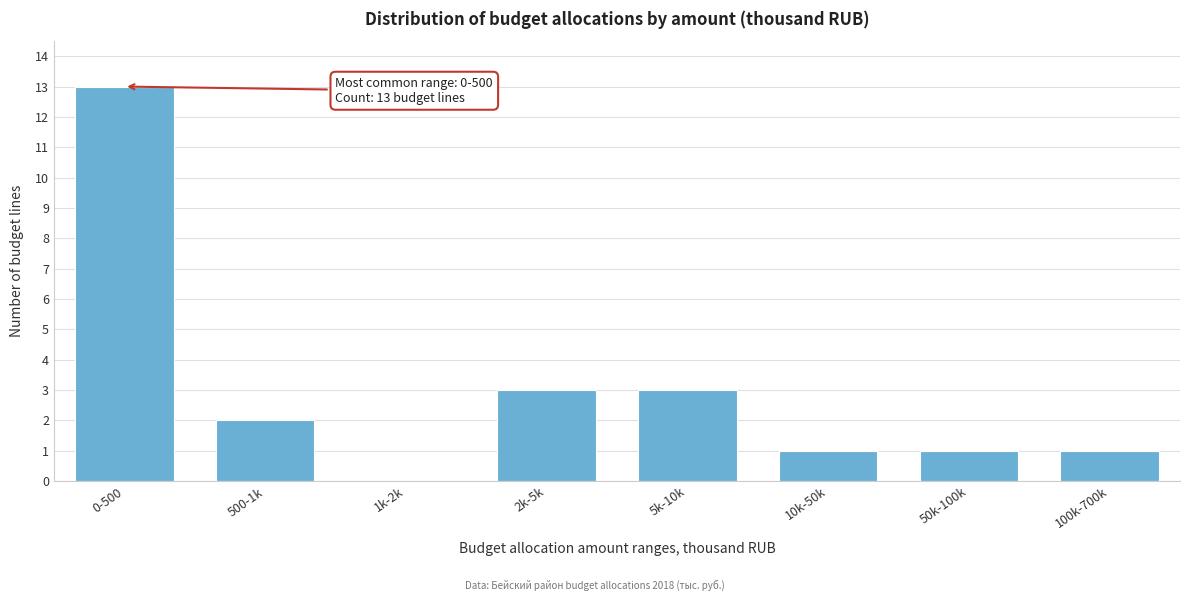

Reading right to left, what are all the values shown in this chart?

100k-700k=1	50k-100k=1	10k-50k=1	5k-10k=3	2k-5k=3	1k-2k=0	500-1k=2	0-500=13